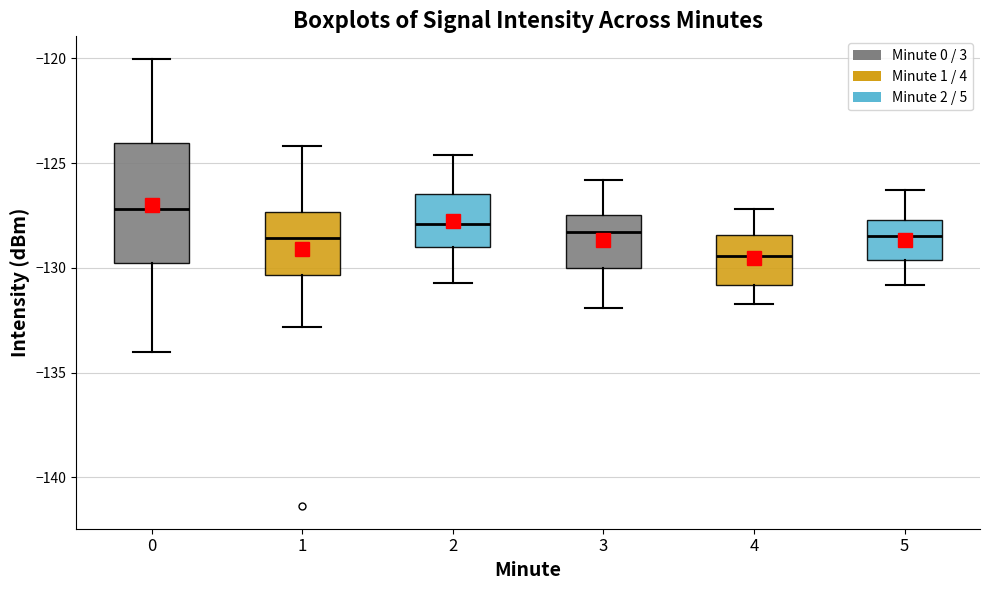

Reading left to right, read every box against the y-axis: the position of its median line, the range the box covers, and the ends of its whiskers. The values are not printed on the chart, so give them approximately, as read against the axis.

0: median -127.0, box -130.0 to -124.0, whiskers -134.0 to -120.0
1: median -128.5, box -130.5 to -127.5, whiskers -133.0 to -124.0
2: median -128.0, box -129.0 to -126.5, whiskers -130.5 to -124.5
3: median -128.5, box -130.0 to -127.5, whiskers -132.0 to -126.0
4: median -129.5, box -131.0 to -128.5, whiskers -131.5 to -127.0
5: median -128.5, box -129.5 to -127.5, whiskers -131.0 to -126.5